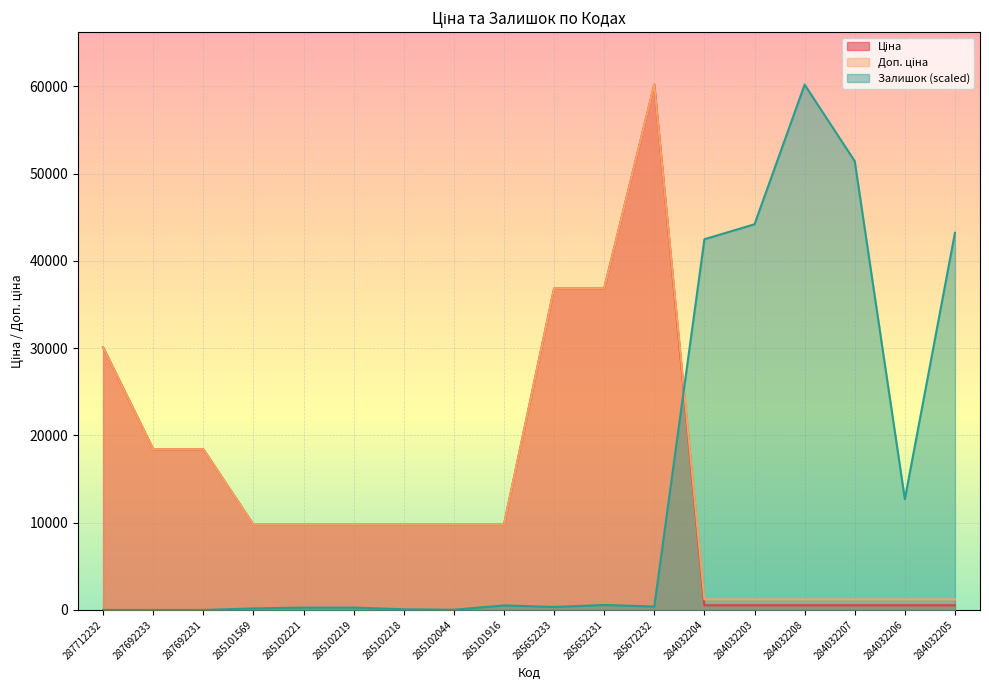

Does the chart display data point markers on the line(s)?

No